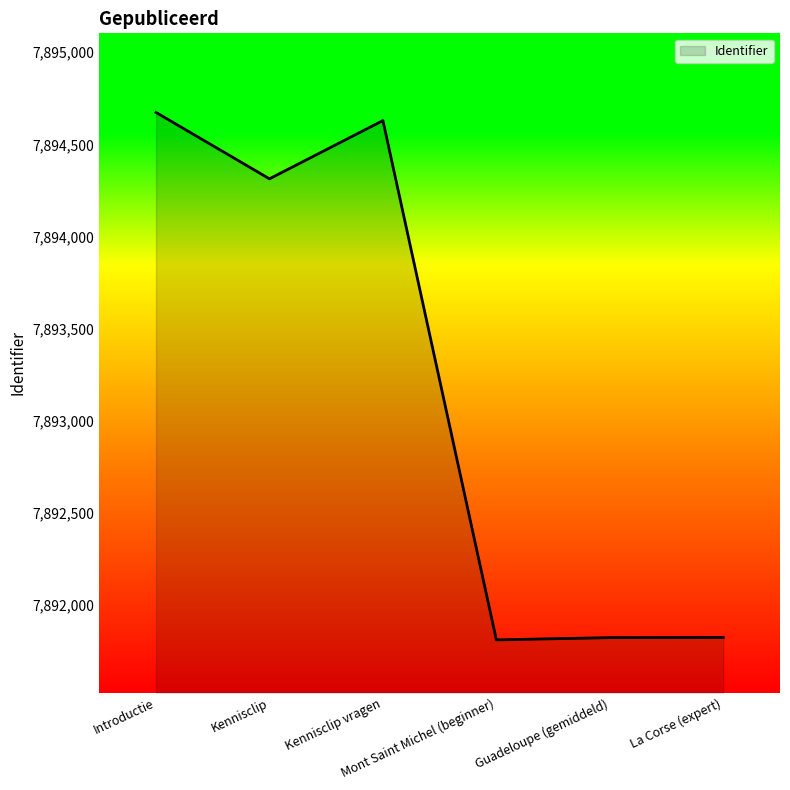

Where is the data nearest to the value 7893242?

Kennisclip